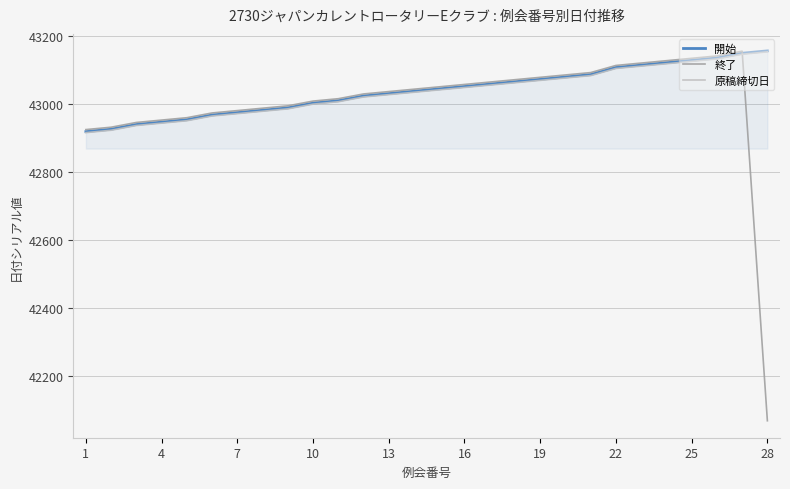

True or false: 原稿締切日 and 開始 cross at least once.

False